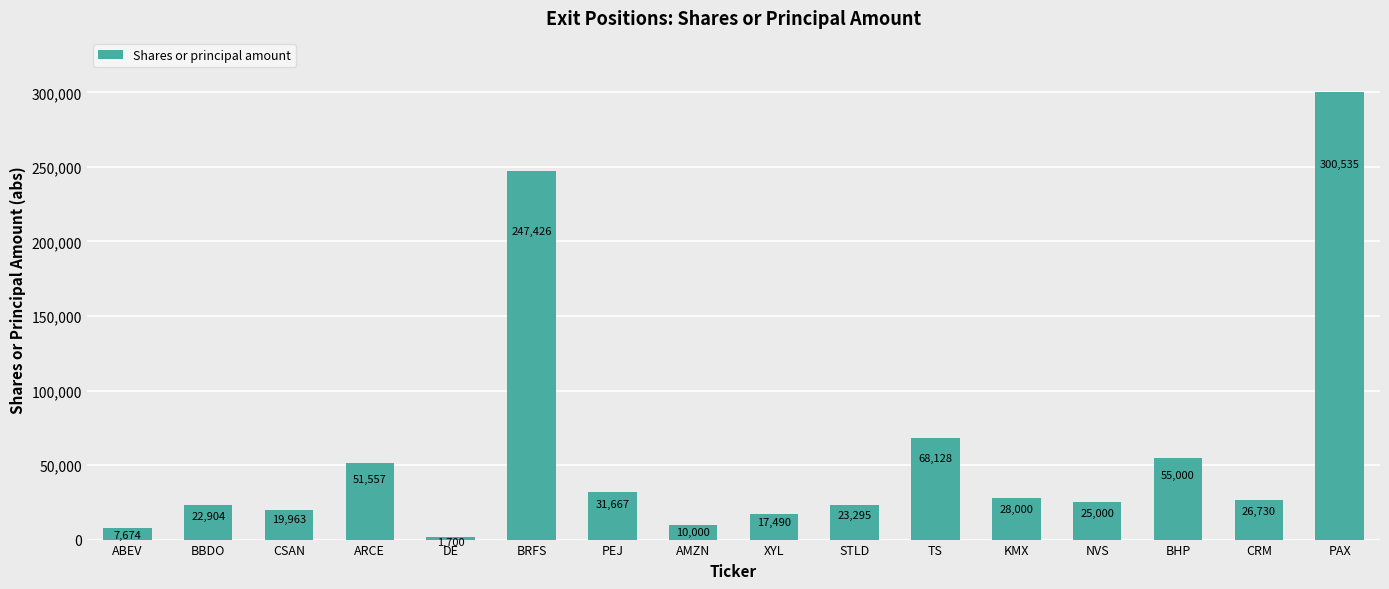

Where does the data first go above 26730?

ARCE